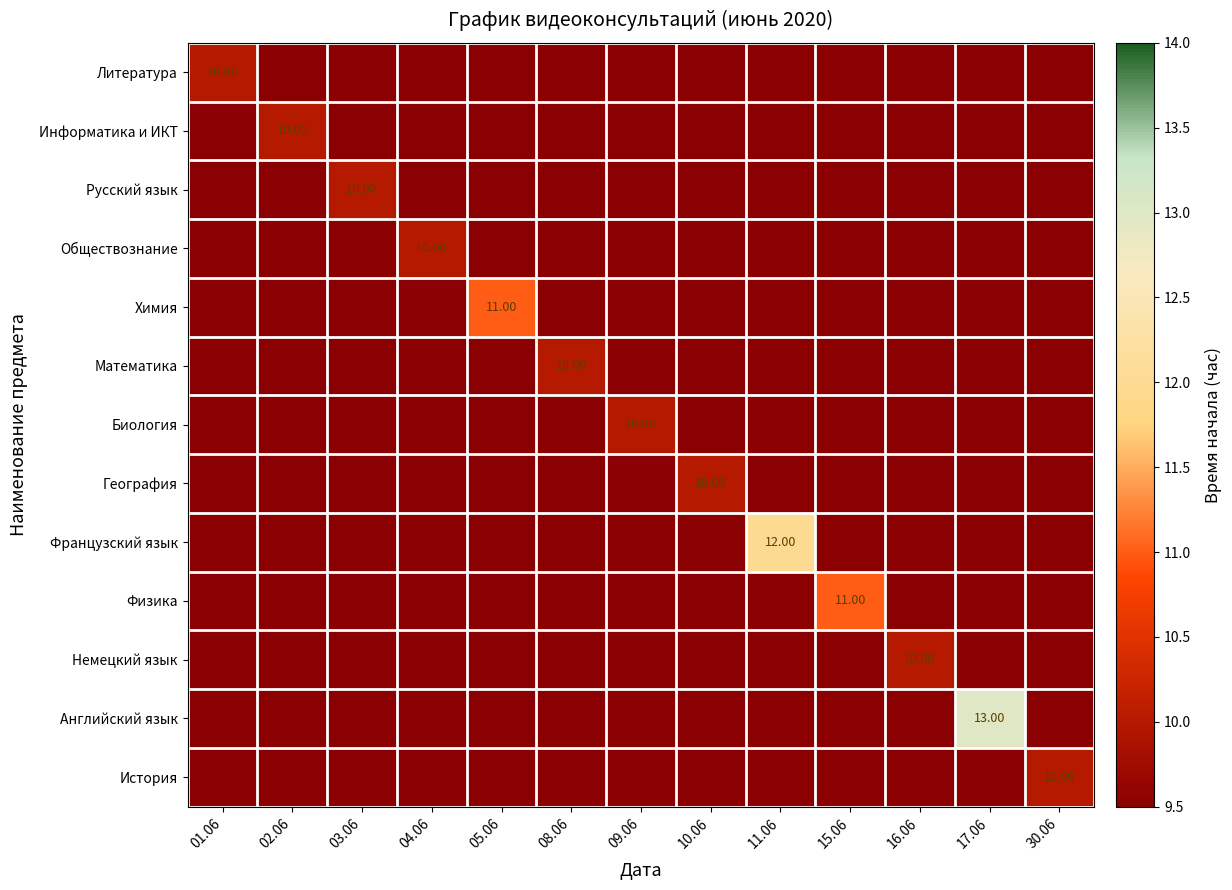

Which series has the largest range (max minus min)?

Английский язык